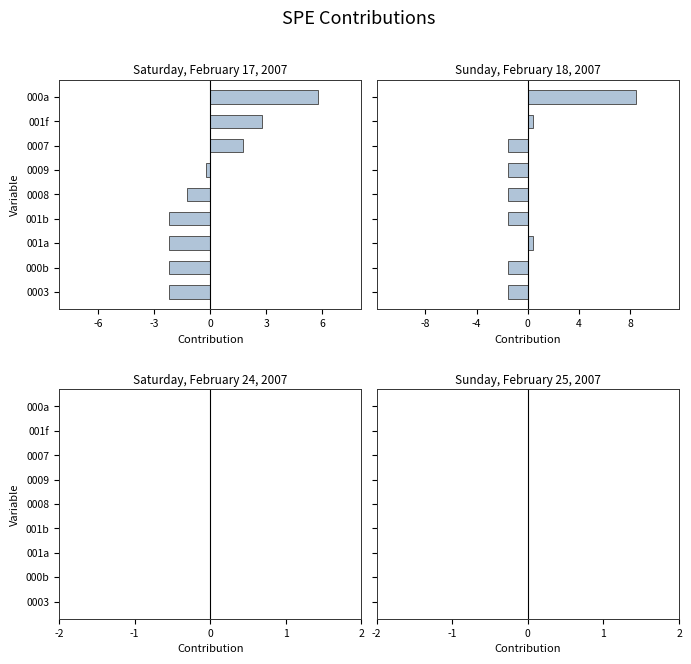

What is the value of the Sunday, February 18, 2007 bar at the 9th from the left?

8.4